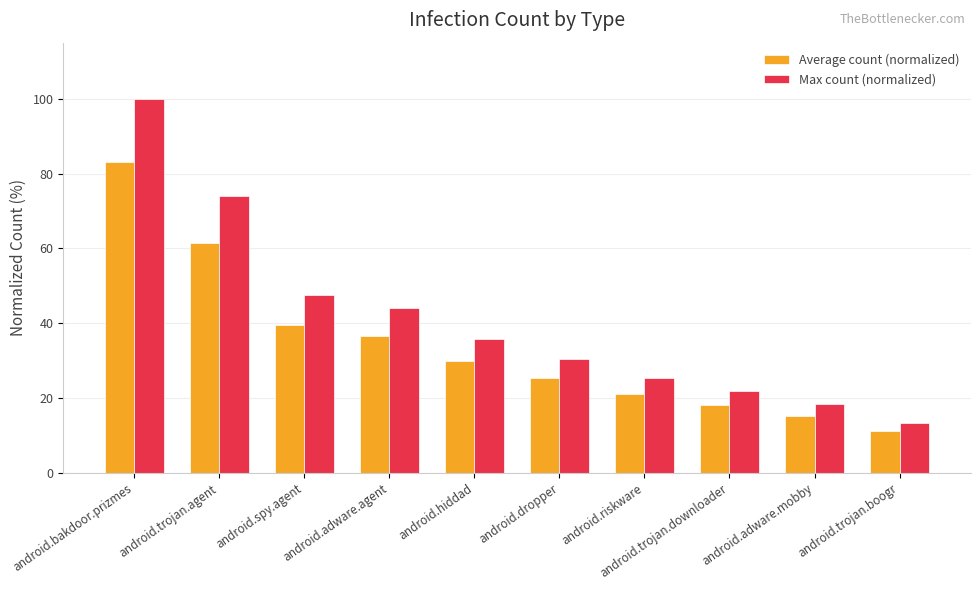

What is the difference between the Max count (normalized) values at android.trojan.boogr and android.hiddad?

22.5